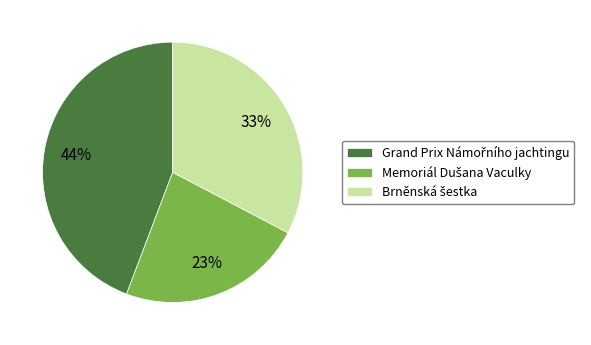

To the nearest percent, what is the difference between the largest and smallest slice percentages?

21%